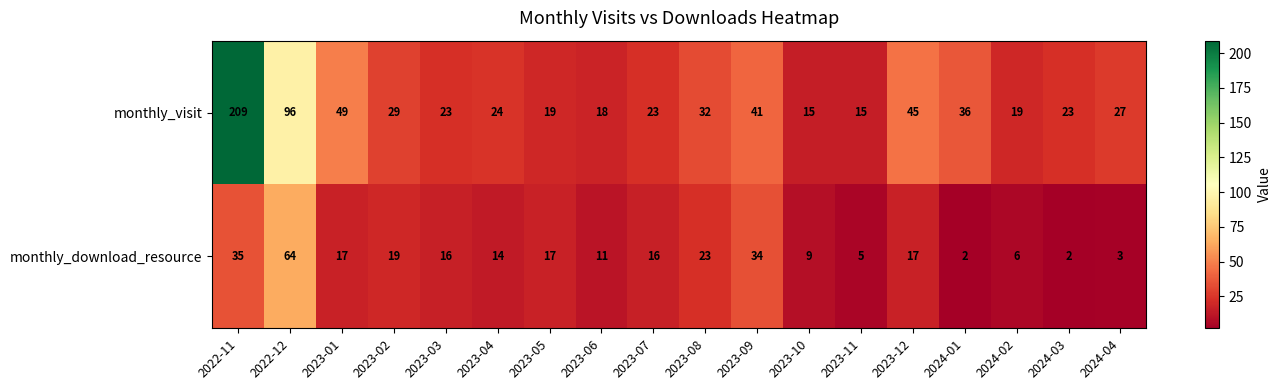

Between 2023-01 and 2023-07, which series saw the biggest shift?

monthly_visit